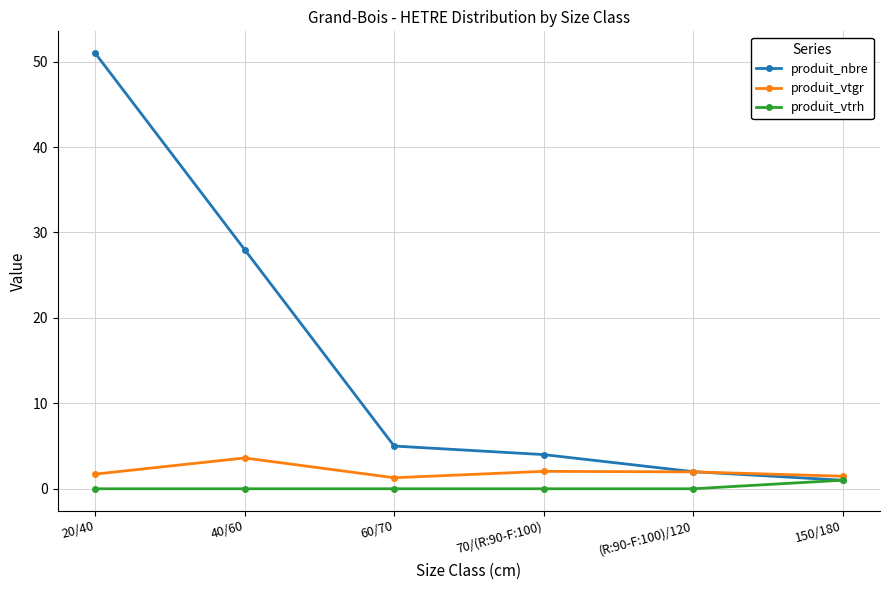

At which label is produit_nbre closest to 26?

40/60